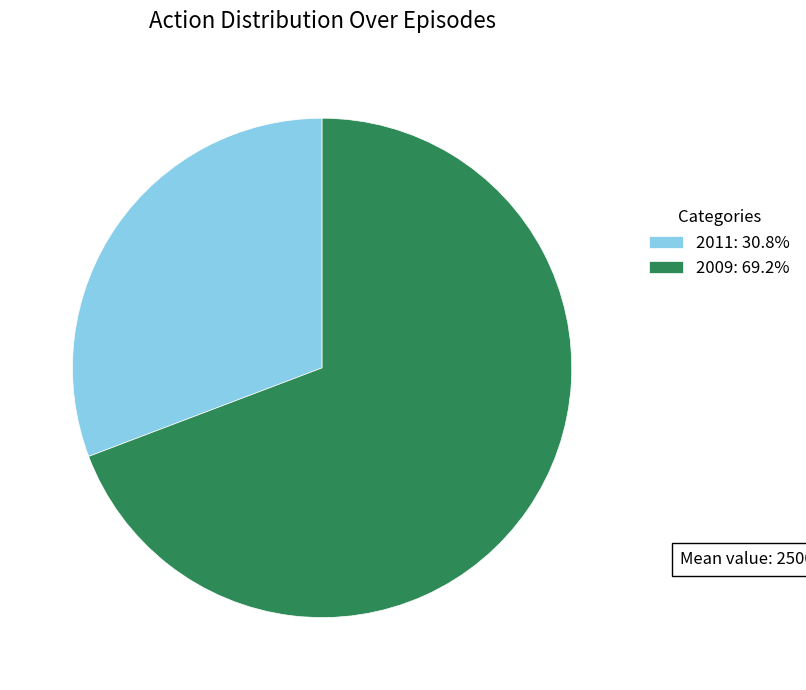

Do 2011: 30.8% and 2009: 69.2% together represent more than half of the pie?

Yes